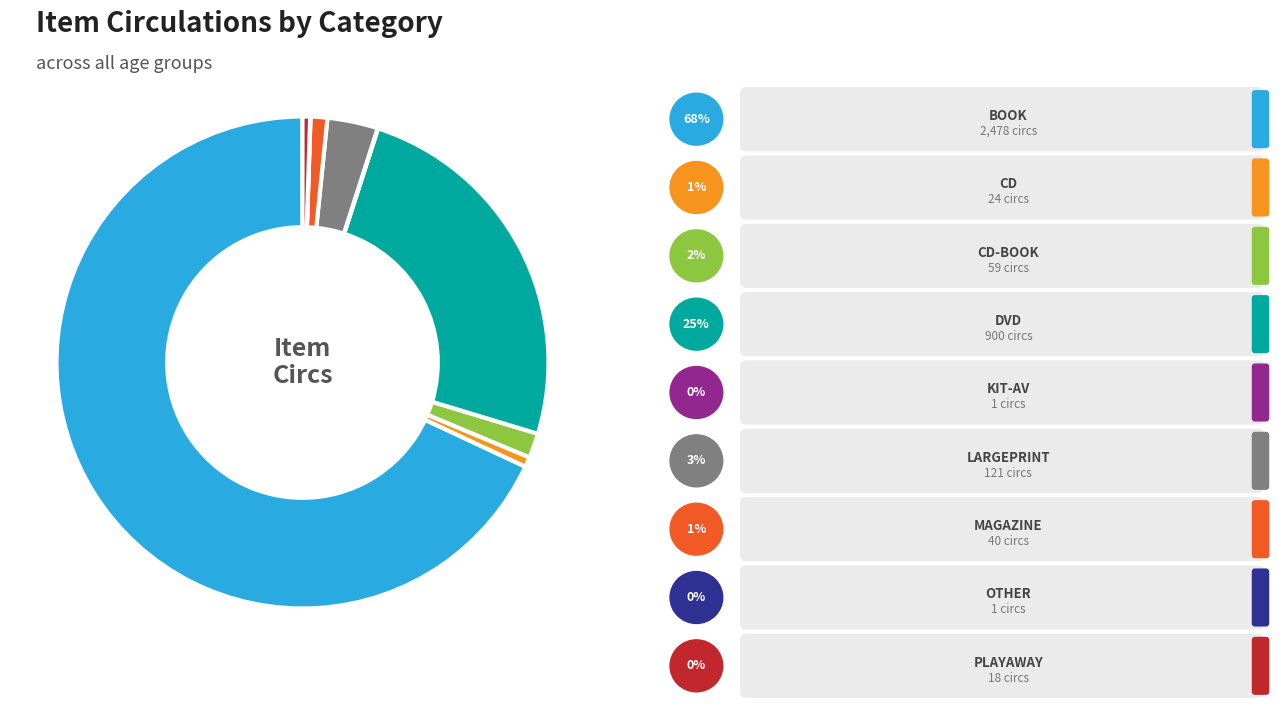

Is there a majority slice in this chart?

Yes